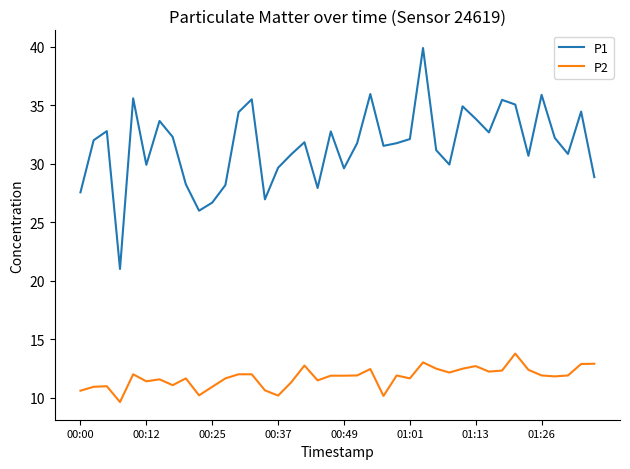

Which series has the largest total across all categories?

P1